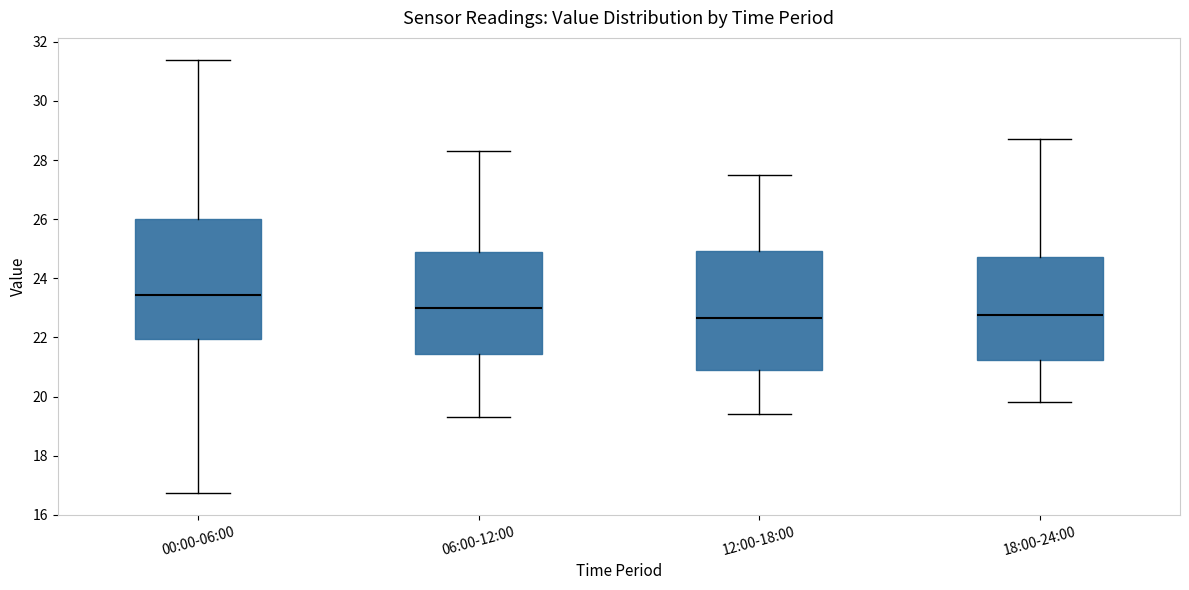

Where is the lower edge of the box for 06:00-12:00 on the y-axis? The values are not printed on the chart, so give them approximately, as read against the axis.

21.4